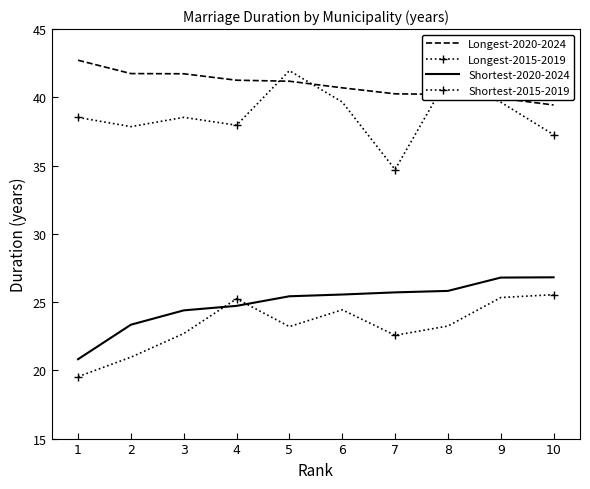

Which has a higher value, 7 or 8?

7